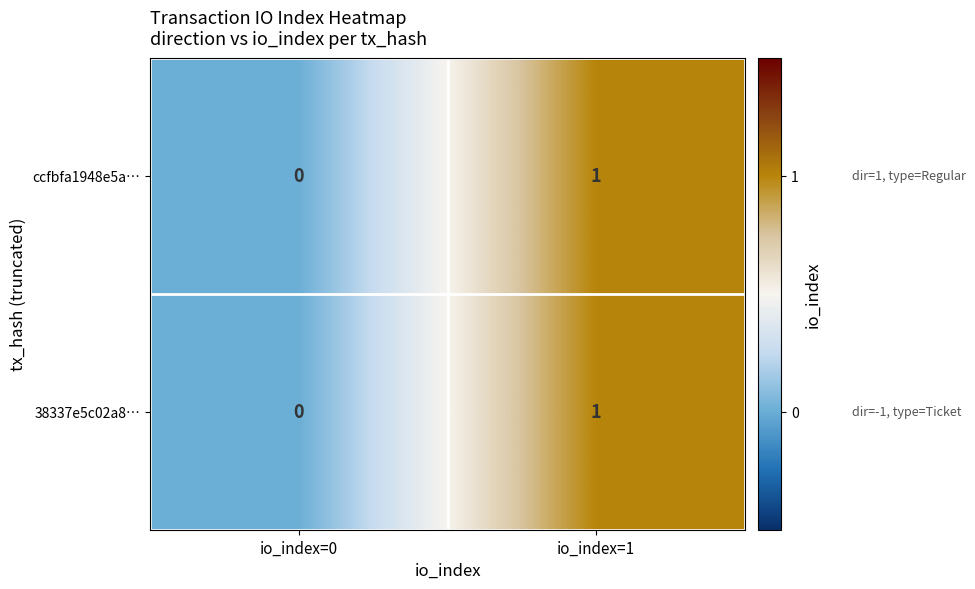

At which category is the sum across all series the highest?

io_index=1